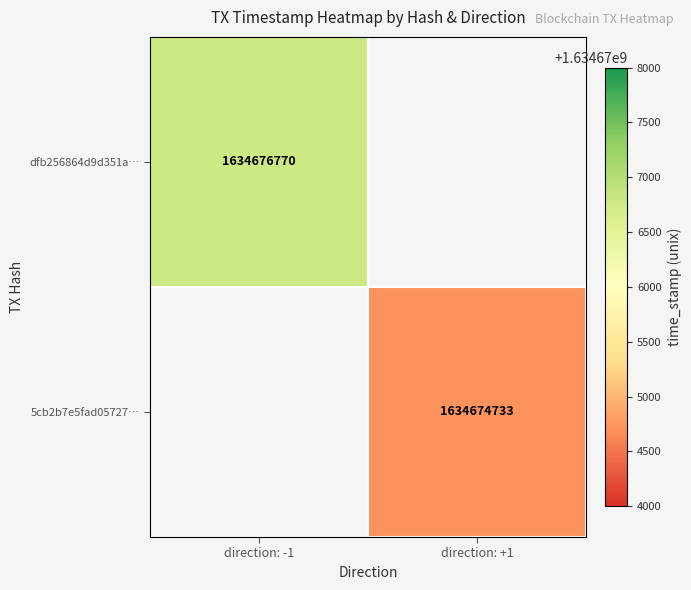

Is the value of dfb256864d9d351a… at direction: -1 greater than the value of 5cb2b7e5fad05727… at direction: +1?

Yes